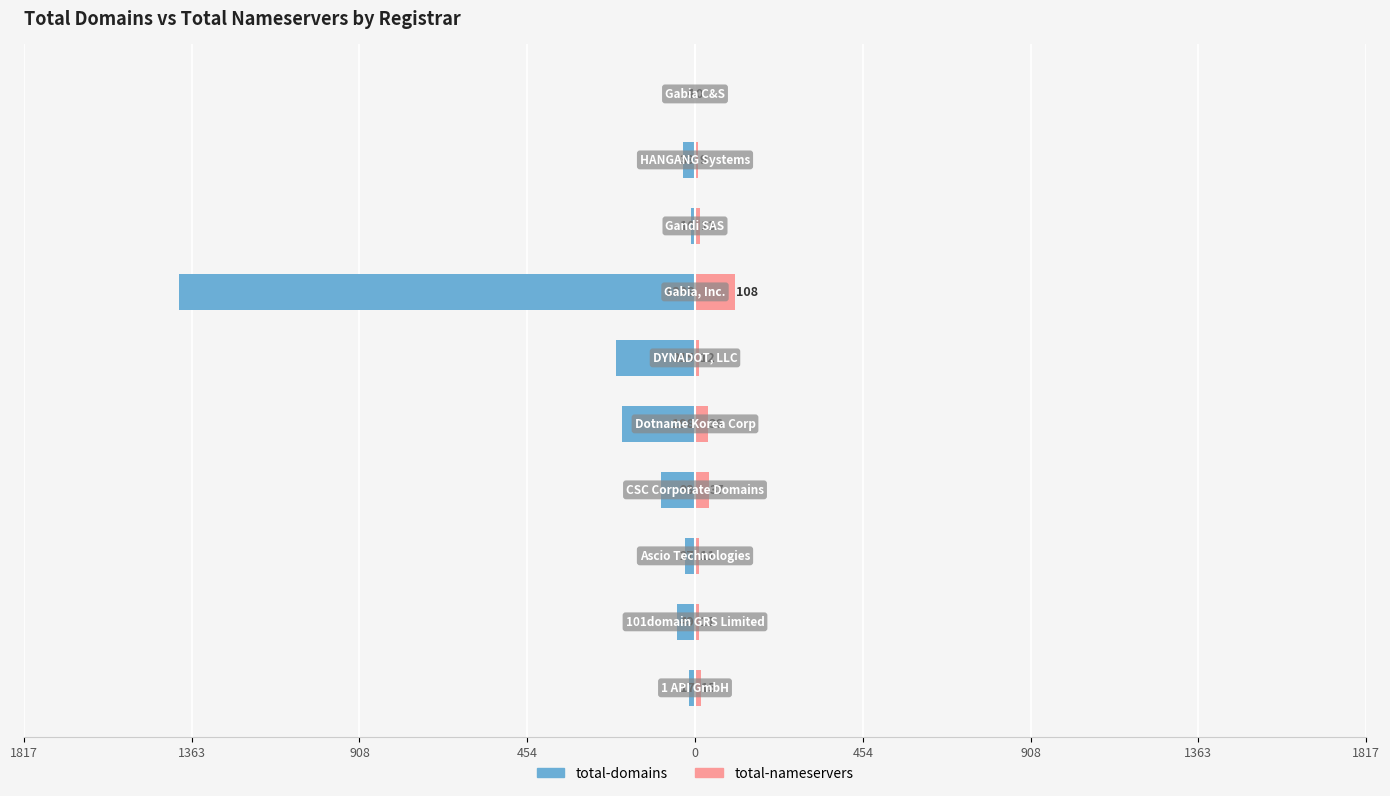

True or false: total-nameservers has a value of 37 at 454.

True